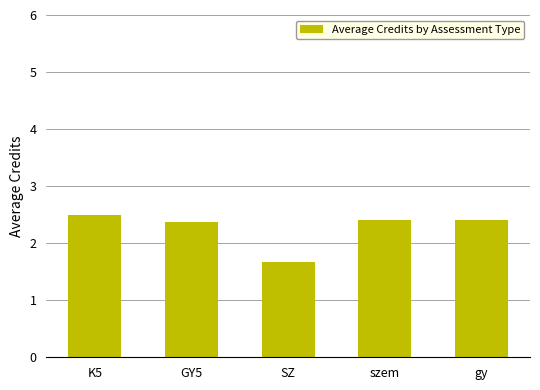

Are the bars grouped side by side (vs. stacked)?

No